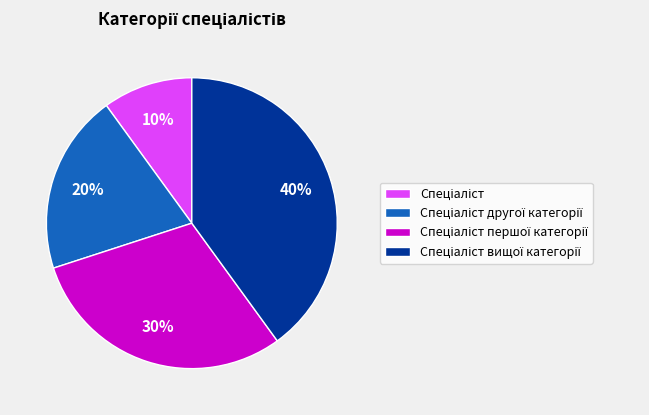

To the nearest percent, what is the average slice percentage?

25%